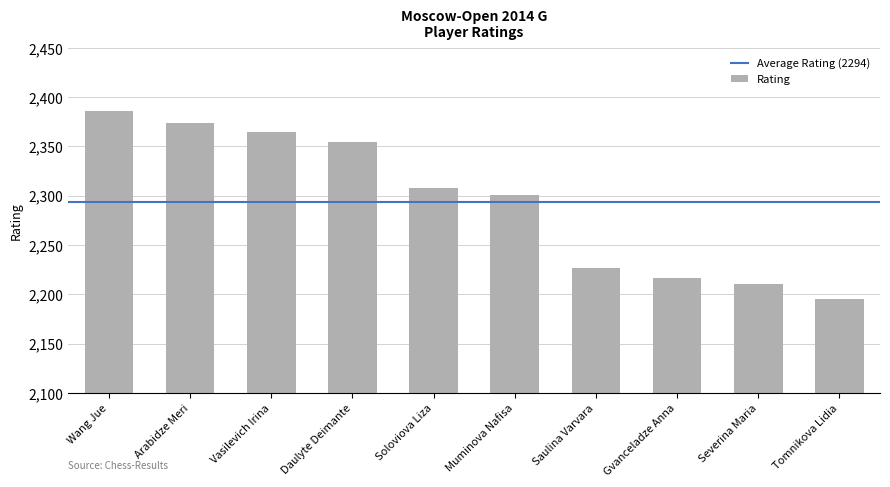

How many bars are there in total?

10